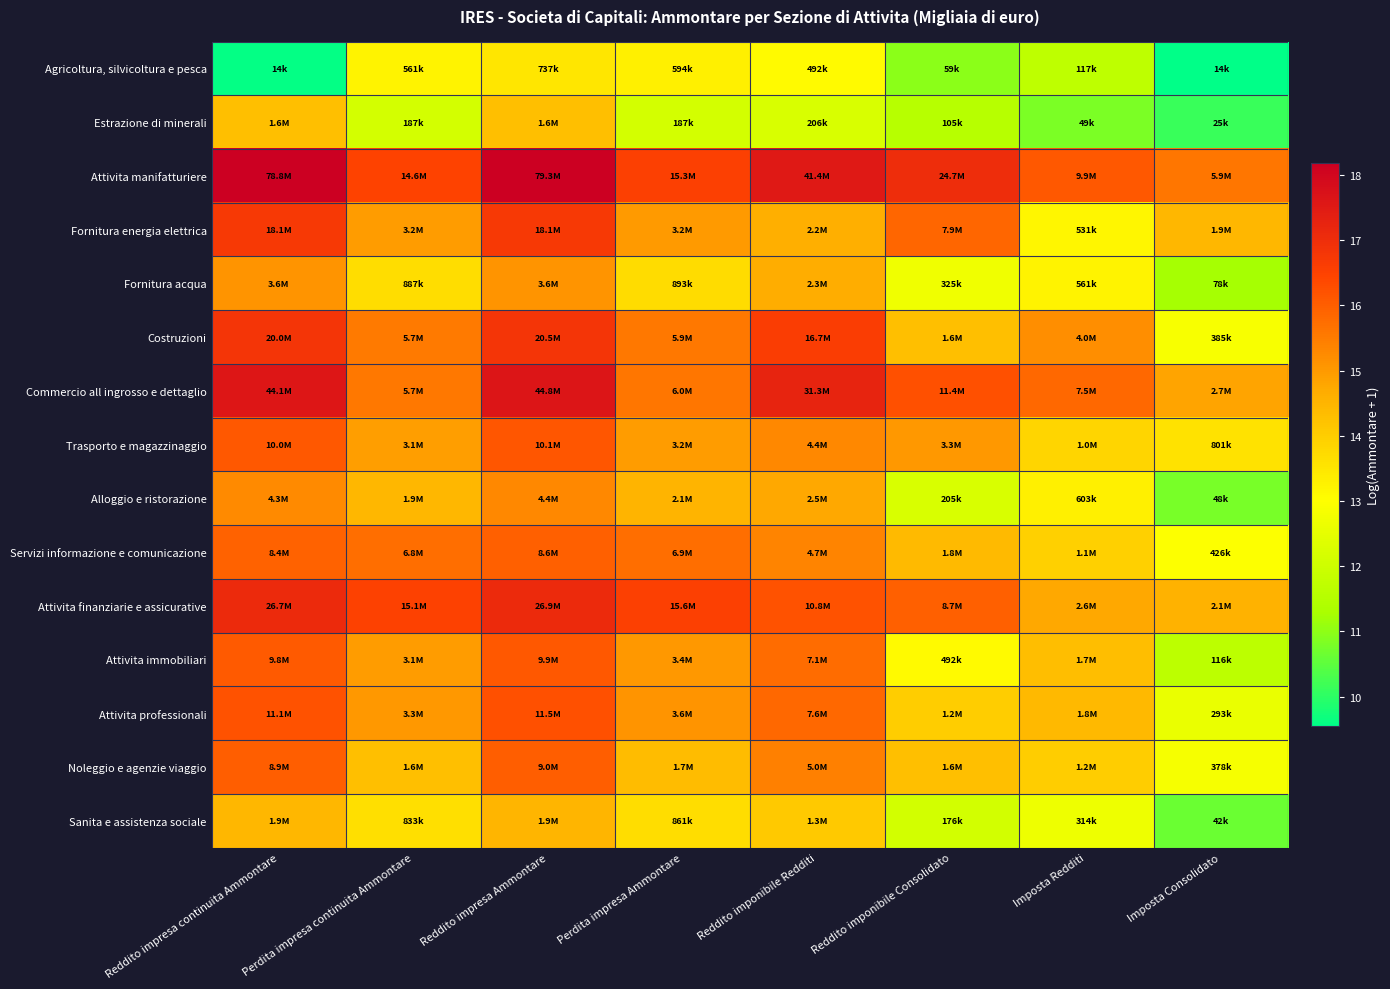

Reading left to right, transcribe all the data shown in this chart.

Agricoltura, silvicoltura e pesca: Reddito impresa continuita Ammontare=9.6	Perdita impresa continuita Ammontare=13.2	Reddito impresa Ammontare=13.5	Perdita impresa Ammontare=13.3	Reddito imponibile Redditi=13.1	Reddito imponibile Consolidato=11.0	Imposta Redditi=11.7	Imposta Consolidato=9.5
Estrazione di minerali: Reddito impresa continuita Ammontare=14.3	Perdita impresa continuita Ammontare=12.1	Reddito impresa Ammontare=14.3	Perdita impresa Ammontare=12.1	Reddito imponibile Redditi=12.2	Reddito imponibile Consolidato=11.6	Imposta Redditi=10.8	Imposta Consolidato=10.1
Attivita manifatturiere: Reddito impresa continuita Ammontare=18.2	Perdita impresa continuita Ammontare=16.5	Reddito impresa Ammontare=18.2	Perdita impresa Ammontare=16.5	Reddito imponibile Redditi=17.5	Reddito imponibile Consolidato=17.0	Imposta Redditi=16.1	Imposta Consolidato=15.6
Fornitura energia elettrica: Reddito impresa continuita Ammontare=16.7	Perdita impresa continuita Ammontare=15.0	Reddito impresa Ammontare=16.7	Perdita impresa Ammontare=15.0	Reddito imponibile Redditi=14.6	Reddito imponibile Consolidato=15.9	Imposta Redditi=13.2	Imposta Consolidato=14.5
Fornitura acqua: Reddito impresa continuita Ammontare=15.1	Perdita impresa continuita Ammontare=13.7	Reddito impresa Ammontare=15.1	Perdita impresa Ammontare=13.7	Reddito imponibile Redditi=14.7	Reddito imponibile Consolidato=12.7	Imposta Redditi=13.2	Imposta Consolidato=11.3
Costruzioni: Reddito impresa continuita Ammontare=16.8	Perdita impresa continuita Ammontare=15.6	Reddito impresa Ammontare=16.8	Perdita impresa Ammontare=15.6	Reddito imponibile Redditi=16.6	Reddito imponibile Consolidato=14.3	Imposta Redditi=15.2	Imposta Consolidato=12.9
Commercio all ingrosso e dettaglio: Reddito impresa continuita Ammontare=17.6	Perdita impresa continuita Ammontare=15.6	Reddito impresa Ammontare=17.6	Perdita impresa Ammontare=15.6	Reddito imponibile Redditi=17.3	Reddito imponibile Consolidato=16.3	Imposta Redditi=15.8	Imposta Consolidato=14.8
Trasporto e magazzinaggio: Reddito impresa continuita Ammontare=16.1	Perdita impresa continuita Ammontare=14.9	Reddito impresa Ammontare=16.1	Perdita impresa Ammontare=15.0	Reddito imponibile Redditi=15.3	Reddito imponibile Consolidato=15.0	Imposta Redditi=13.9	Imposta Consolidato=13.6
Alloggio e ristorazione: Reddito impresa continuita Ammontare=15.3	Perdita impresa continuita Ammontare=14.5	Reddito impresa Ammontare=15.3	Perdita impresa Ammontare=14.5	Reddito imponibile Redditi=14.8	Reddito imponibile Consolidato=12.2	Imposta Redditi=13.3	Imposta Consolidato=10.8
Servizi informazione e comunicazione: Reddito impresa continuita Ammontare=15.9	Perdita impresa continuita Ammontare=15.7	Reddito impresa Ammontare=16.0	Perdita impresa Ammontare=15.7	Reddito imponibile Redditi=15.4	Reddito imponibile Consolidato=14.4	Imposta Redditi=13.9	Imposta Consolidato=13.0
Attivita finanziarie e assicurative: Reddito impresa continuita Ammontare=17.1	Perdita impresa continuita Ammontare=16.5	Reddito impresa Ammontare=17.1	Perdita impresa Ammontare=16.6	Reddito imponibile Redditi=16.2	Reddito imponibile Consolidato=16.0	Imposta Redditi=14.8	Imposta Consolidato=14.5
Attivita immobiliari: Reddito impresa continuita Ammontare=16.1	Perdita impresa continuita Ammontare=15.0	Reddito impresa Ammontare=16.1	Perdita impresa Ammontare=15.0	Reddito imponibile Redditi=15.8	Reddito imponibile Consolidato=13.1	Imposta Redditi=14.3	Imposta Consolidato=11.7
Attivita professionali: Reddito impresa continuita Ammontare=16.2	Perdita impresa continuita Ammontare=15.0	Reddito impresa Ammontare=16.3	Perdita impresa Ammontare=15.1	Reddito imponibile Redditi=15.8	Reddito imponibile Consolidato=14.0	Imposta Redditi=14.4	Imposta Consolidato=12.6
Noleggio e agenzie viaggio: Reddito impresa continuita Ammontare=16.0	Perdita impresa continuita Ammontare=14.3	Reddito impresa Ammontare=16.0	Perdita impresa Ammontare=14.3	Reddito imponibile Redditi=15.4	Reddito imponibile Consolidato=14.3	Imposta Redditi=14.0	Imposta Consolidato=12.8
Sanita e assistenza sociale: Reddito impresa continuita Ammontare=14.5	Perdita impresa continuita Ammontare=13.6	Reddito impresa Ammontare=14.5	Perdita impresa Ammontare=13.7	Reddito imponibile Redditi=14.1	Reddito imponibile Consolidato=12.1	Imposta Redditi=12.7	Imposta Consolidato=10.6